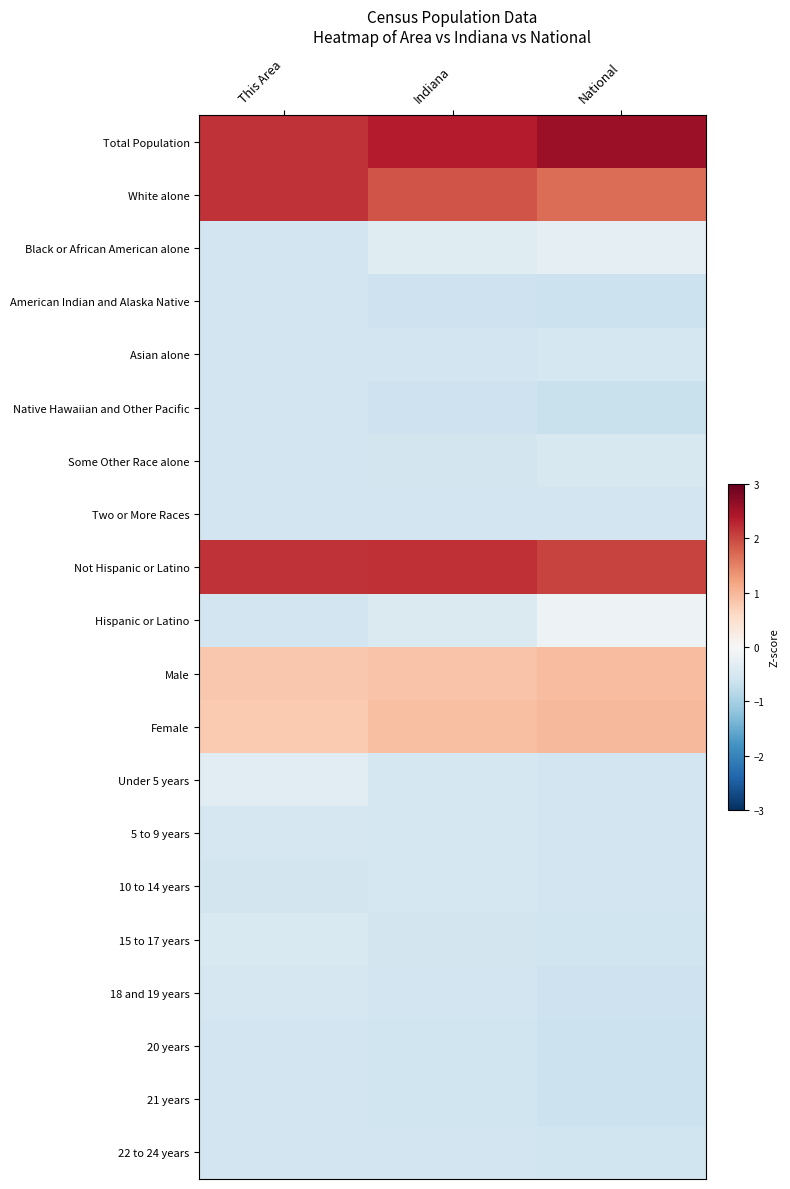

How many data points does each series have?

3